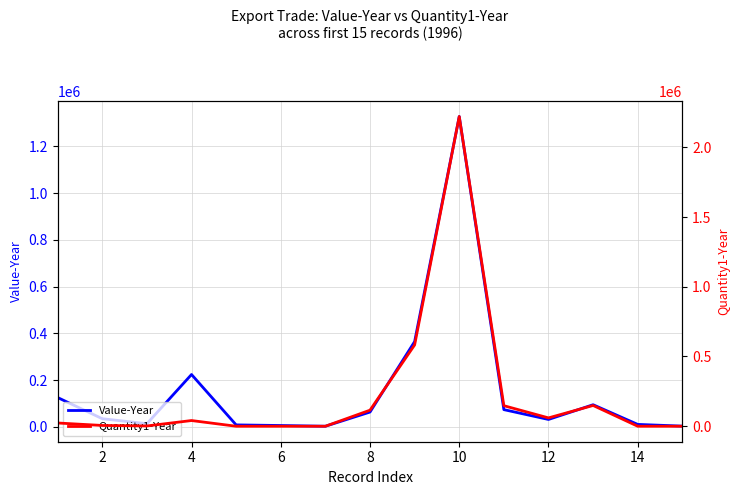

Does the chart have visible grid lines?

Yes